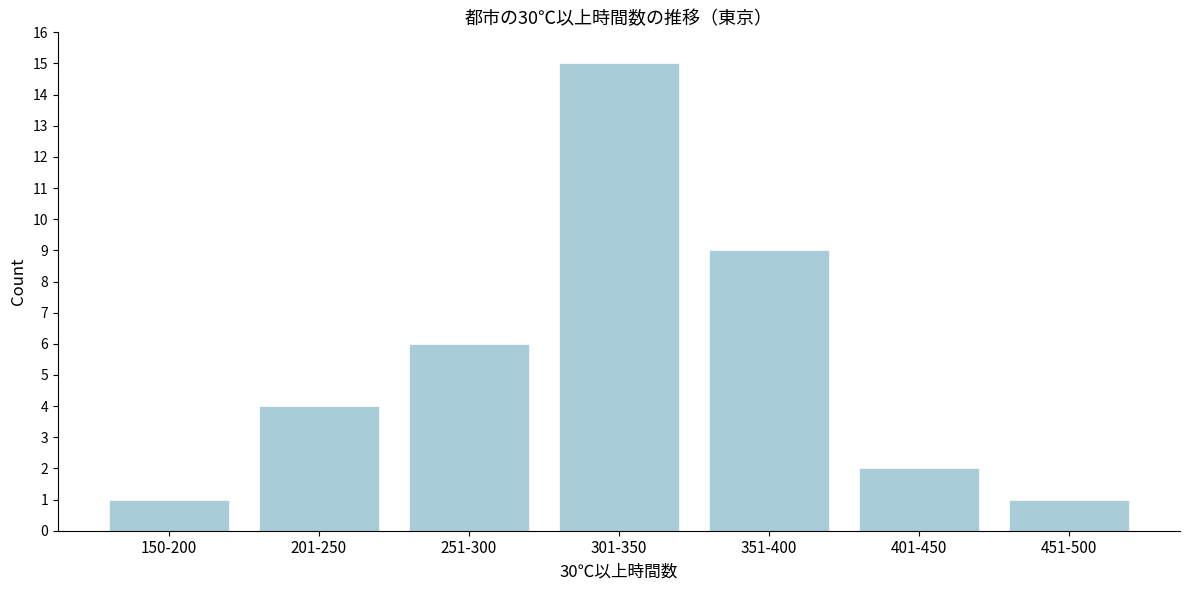

Reading right to left, what are all the values shown in this chart?

451-500=1	401-450=2	351-400=9	301-350=15	251-300=6	201-250=4	150-200=1